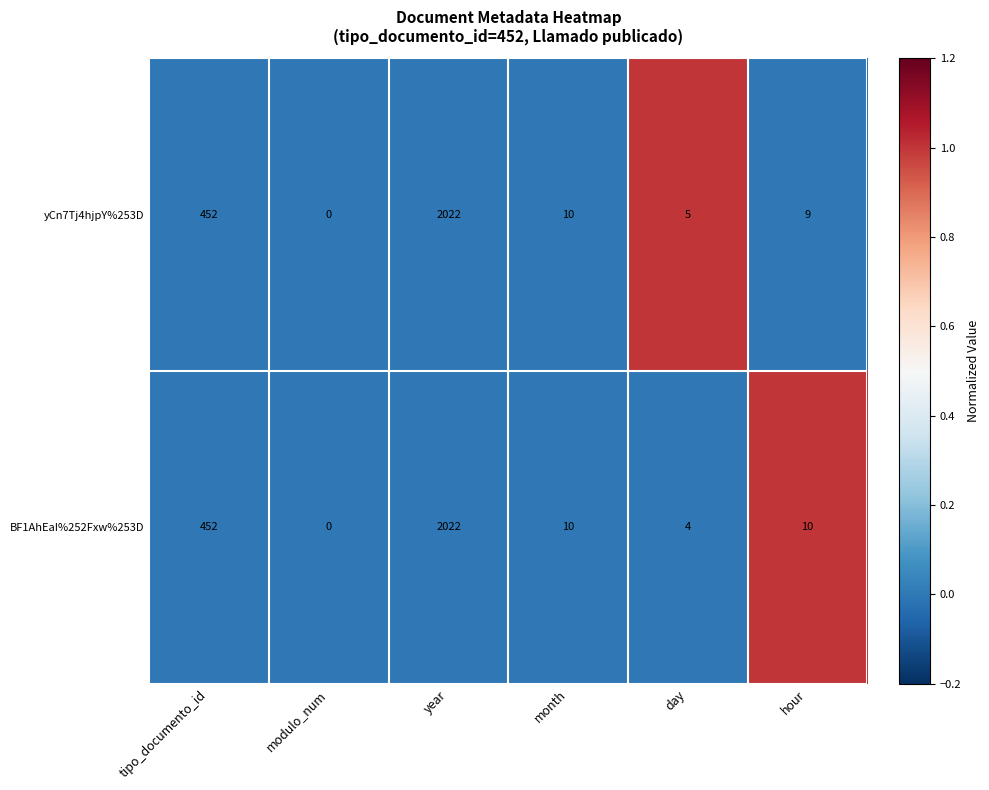

At which label does BF1AhEaI%252Fxw%253D first exceed 10?

tipo_documento_id